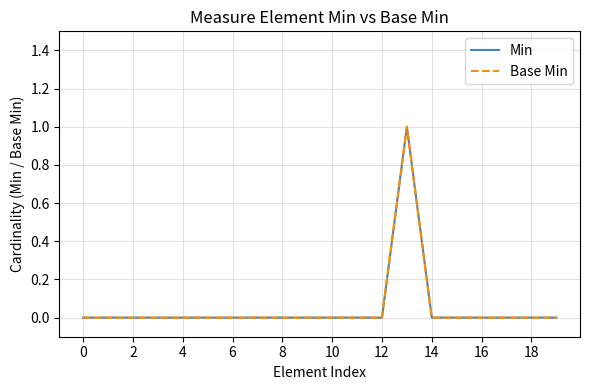

Is this an area chart (filled region under the line)?

No